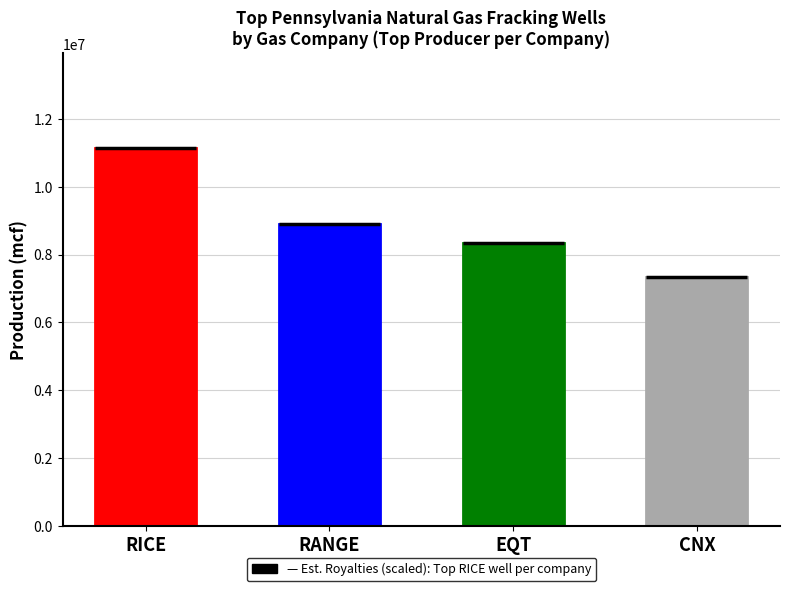

How many series are shown in this chart?

1